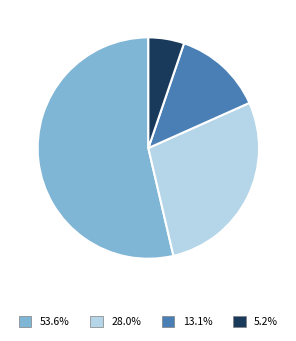

Does any single category account for the majority?

Yes